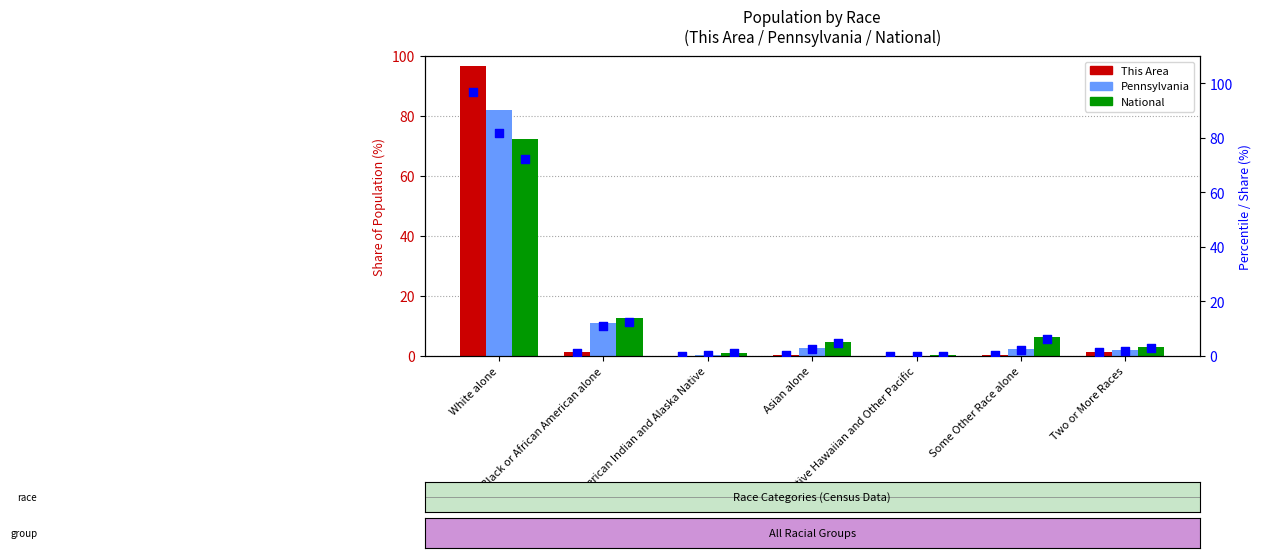

Which series contains the lowest Y value?

This Area